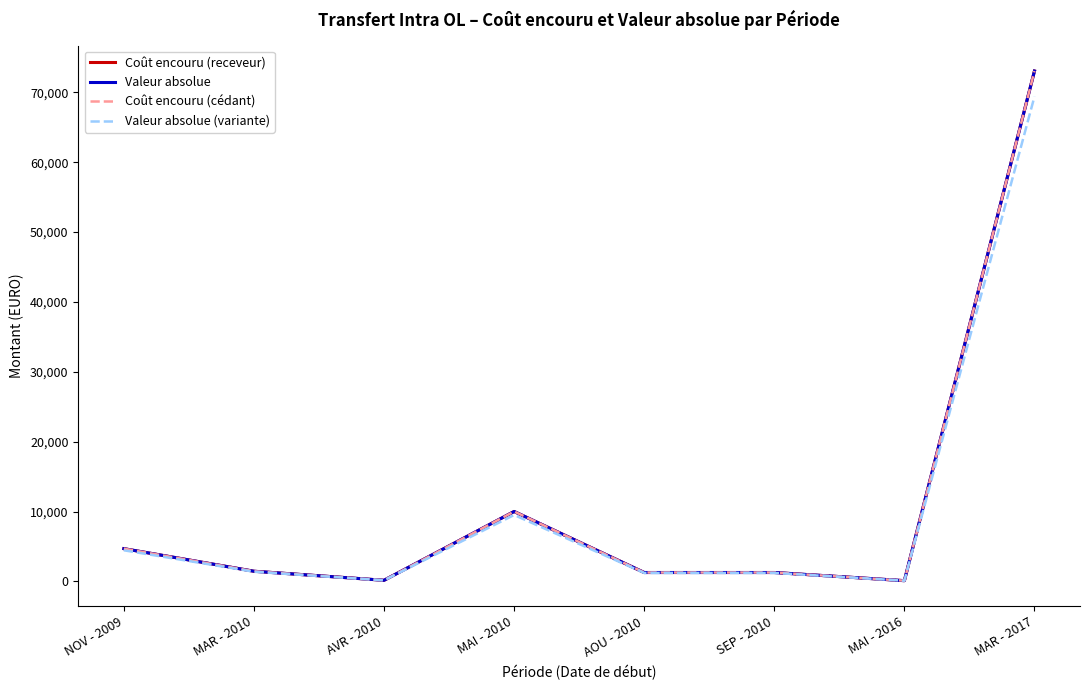

Which label corresponds to the smallest value in the chart?

MAI - 2016